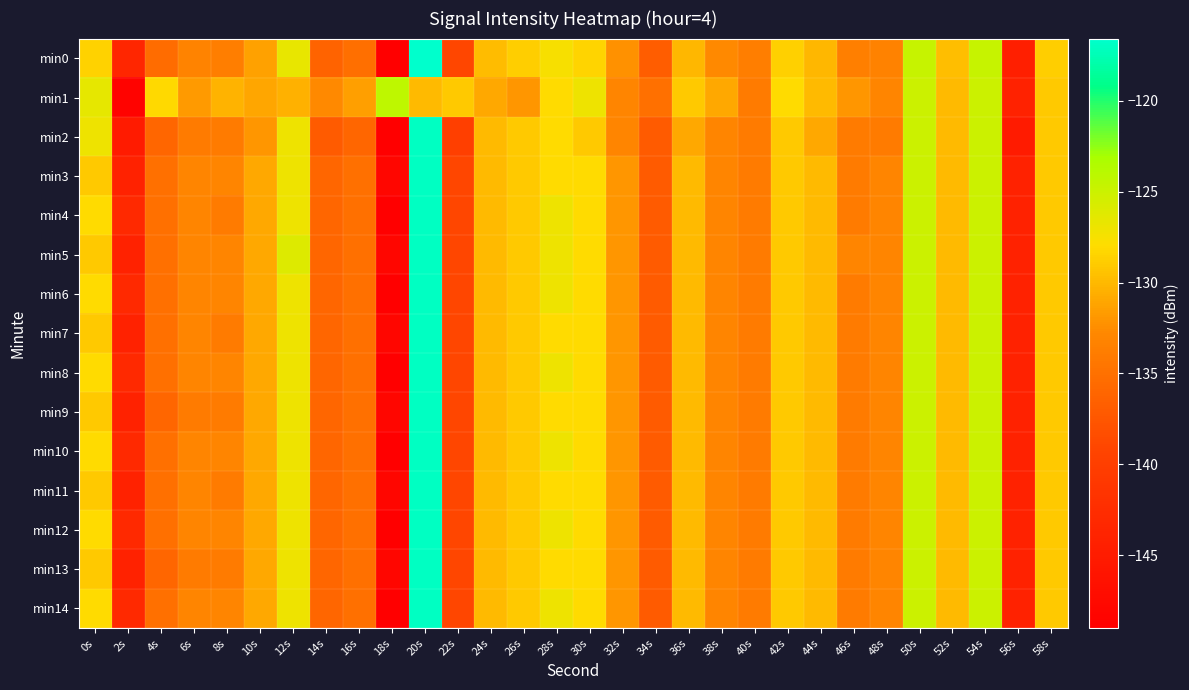

Reading right to left, list all the values displayed in this chart.

min0: 58s=-128.8	56s=-144.5	54s=-124.7	52s=-129.6	50s=-124.7	48s=-133.3	46s=-133.7	44s=-130.1	42s=-128.7	40s=-133.7	38s=-132.7	36s=-130.0	34s=-136.8	32s=-132.2	30s=-128.4	28s=-127.5	26s=-128.9	24s=-129.8	22s=-139.1	20s=-116.6	18s=-148.9	16s=-135.1	14s=-136.3	12s=-126.7	10s=-131.4	8s=-133.8	6s=-133.2	4s=-135.4	2s=-143.5	0s=-128.6
min1: 58s=-129.0	56s=-144.0	54s=-125.0	52s=-130.0	50s=-125.0	48s=-133.0	46s=-132.0	44s=-130.0	42s=-128.0	40s=-134.0	38s=-131.0	36s=-129.0	34s=-135.0	32s=-133.0	30s=-127.0	28s=-128.0	26s=-132.0	24s=-131.0	22s=-129.0	20s=-130.0	18s=-124.3	16s=-131.4	14s=-132.8	12s=-130.5	10s=-131.1	8s=-130.3	6s=-131.7	4s=-128.2	2s=-148.5	0s=-126.5
min2: 58s=-129.0	56s=-145.0	54s=-125.0	52s=-130.0	50s=-125.0	48s=-134.0	46s=-134.0	44s=-131.0	42s=-129.0	40s=-134.0	38s=-133.0	36s=-131.0	34s=-137.0	32s=-133.0	30s=-129.0	28s=-128.0	26s=-129.0	24s=-130.0	22s=-140.0	20s=-117.0	18s=-149.0	16s=-136.0	14s=-137.0	12s=-127.0	10s=-132.0	8s=-134.0	6s=-134.0	4s=-136.0	2s=-145.0	0s=-127.0
min3: 58s=-129.0	56s=-144.0	54s=-125.0	52s=-130.0	50s=-125.0	48s=-133.0	46s=-134.0	44s=-130.0	42s=-129.0	40s=-134.0	38s=-133.0	36s=-130.0	34s=-137.0	32s=-132.0	30s=-128.0	28s=-128.0	26s=-129.0	24s=-130.0	22s=-139.0	20s=-117.0	18s=-148.0	16s=-135.0	14s=-136.0	12s=-127.0	10s=-131.0	8s=-133.0	6s=-133.0	4s=-135.0	2s=-144.0	0s=-129.0
min4: 58s=-129.0	56s=-144.0	54s=-125.0	52s=-130.0	50s=-125.0	48s=-133.0	46s=-134.0	44s=-130.0	42s=-129.0	40s=-134.0	38s=-133.0	36s=-130.0	34s=-137.0	32s=-132.0	30s=-128.0	28s=-127.0	26s=-129.0	24s=-130.0	22s=-139.0	20s=-117.0	18s=-149.0	16s=-135.0	14s=-136.0	12s=-127.0	10s=-131.0	8s=-134.0	6s=-133.0	4s=-135.0	2s=-143.0	0s=-128.0
min5: 58s=-129.0	56s=-144.0	54s=-125.0	52s=-130.0	50s=-125.0	48s=-133.0	46s=-133.0	44s=-130.0	42s=-129.0	40s=-134.0	38s=-133.0	36s=-130.0	34s=-137.0	32s=-132.0	30s=-128.0	28s=-127.0	26s=-129.0	24s=-130.0	22s=-139.0	20s=-117.0	18s=-148.0	16s=-135.0	14s=-136.0	12s=-126.0	10s=-131.0	8s=-133.0	6s=-133.0	4s=-135.0	2s=-144.0	0s=-129.0
min6: 58s=-129.0	56s=-144.0	54s=-125.0	52s=-130.0	50s=-125.0	48s=-133.0	46s=-134.0	44s=-130.0	42s=-129.0	40s=-134.0	38s=-133.0	36s=-130.0	34s=-137.0	32s=-132.0	30s=-128.0	28s=-127.0	26s=-129.0	24s=-130.0	22s=-139.0	20s=-117.0	18s=-149.0	16s=-135.0	14s=-136.0	12s=-127.0	10s=-131.0	8s=-133.0	6s=-133.0	4s=-135.0	2s=-143.0	0s=-128.0
min7: 58s=-129.0	56s=-144.0	54s=-125.0	52s=-130.0	50s=-125.0	48s=-133.0	46s=-134.0	44s=-130.0	42s=-129.0	40s=-134.0	38s=-133.0	36s=-130.0	34s=-137.0	32s=-132.0	30s=-128.0	28s=-128.0	26s=-129.0	24s=-130.0	22s=-139.0	20s=-117.0	18s=-148.0	16s=-135.0	14s=-136.0	12s=-127.0	10s=-131.0	8s=-134.0	6s=-133.0	4s=-135.0	2s=-144.0	0s=-129.0
min8: 58s=-129.0	56s=-144.0	54s=-125.0	52s=-130.0	50s=-125.0	48s=-133.0	46s=-134.0	44s=-130.0	42s=-129.0	40s=-134.0	38s=-133.0	36s=-130.0	34s=-137.0	32s=-132.0	30s=-128.0	28s=-127.0	26s=-129.0	24s=-130.0	22s=-139.0	20s=-117.0	18s=-149.0	16s=-135.0	14s=-136.0	12s=-127.0	10s=-131.0	8s=-133.0	6s=-133.0	4s=-135.0	2s=-143.0	0s=-128.0
min9: 58s=-129.0	56s=-144.0	54s=-125.0	52s=-130.0	50s=-125.0	48s=-133.0	46s=-134.0	44s=-130.0	42s=-129.0	40s=-134.0	38s=-133.0	36s=-130.0	34s=-137.0	32s=-132.0	30s=-128.0	28s=-128.0	26s=-129.0	24s=-130.0	22s=-139.0	20s=-117.0	18s=-148.0	16s=-135.0	14s=-136.0	12s=-127.0	10s=-131.0	8s=-134.0	6s=-134.0	4s=-136.0	2s=-144.0	0s=-129.0
min10: 58s=-129.0	56s=-144.0	54s=-125.0	52s=-130.0	50s=-125.0	48s=-133.0	46s=-134.0	44s=-130.0	42s=-129.0	40s=-134.0	38s=-133.0	36s=-130.0	34s=-137.0	32s=-132.0	30s=-128.0	28s=-127.0	26s=-129.0	24s=-130.0	22s=-139.0	20s=-117.0	18s=-149.0	16s=-135.0	14s=-136.0	12s=-127.0	10s=-131.0	8s=-133.0	6s=-133.0	4s=-135.0	2s=-143.0	0s=-128.0
min11: 58s=-129.0	56s=-144.0	54s=-125.0	52s=-130.0	50s=-125.0	48s=-133.0	46s=-134.0	44s=-130.0	42s=-129.0	40s=-134.0	38s=-133.0	36s=-130.0	34s=-137.0	32s=-132.0	30s=-128.0	28s=-128.0	26s=-129.0	24s=-130.0	22s=-139.0	20s=-117.0	18s=-148.0	16s=-135.0	14s=-136.0	12s=-127.0	10s=-131.0	8s=-134.0	6s=-133.0	4s=-135.0	2s=-144.0	0s=-129.0
min12: 58s=-129.0	56s=-144.0	54s=-125.0	52s=-130.0	50s=-125.0	48s=-133.0	46s=-134.0	44s=-130.0	42s=-129.0	40s=-134.0	38s=-133.0	36s=-130.0	34s=-137.0	32s=-132.0	30s=-128.0	28s=-127.0	26s=-129.0	24s=-130.0	22s=-139.0	20s=-117.0	18s=-149.0	16s=-135.0	14s=-136.0	12s=-127.0	10s=-131.0	8s=-133.0	6s=-133.0	4s=-135.0	2s=-143.0	0s=-128.0
min13: 58s=-129.0	56s=-144.0	54s=-125.0	52s=-130.0	50s=-125.0	48s=-133.0	46s=-134.0	44s=-130.0	42s=-129.0	40s=-134.0	38s=-133.0	36s=-130.0	34s=-137.0	32s=-132.0	30s=-128.0	28s=-128.0	26s=-129.0	24s=-130.0	22s=-139.0	20s=-117.0	18s=-148.0	16s=-135.0	14s=-136.0	12s=-127.0	10s=-131.0	8s=-134.0	6s=-134.0	4s=-136.0	2s=-144.0	0s=-129.0
min14: 58s=-129.0	56s=-144.0	54s=-125.0	52s=-130.0	50s=-125.0	48s=-133.0	46s=-134.0	44s=-130.0	42s=-129.0	40s=-134.0	38s=-133.0	36s=-130.0	34s=-137.0	32s=-132.0	30s=-128.0	28s=-127.0	26s=-129.0	24s=-130.0	22s=-139.0	20s=-117.0	18s=-149.0	16s=-135.0	14s=-136.0	12s=-127.0	10s=-131.0	8s=-133.0	6s=-133.0	4s=-135.0	2s=-143.0	0s=-128.0